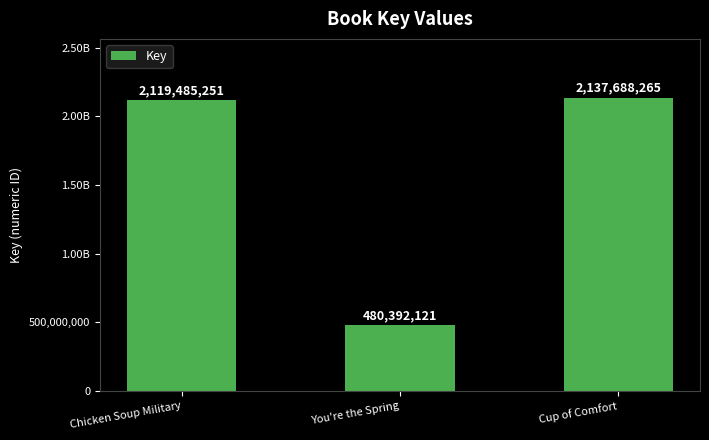

At which label is the value closest to 1309040193?

Chicken Soup Military